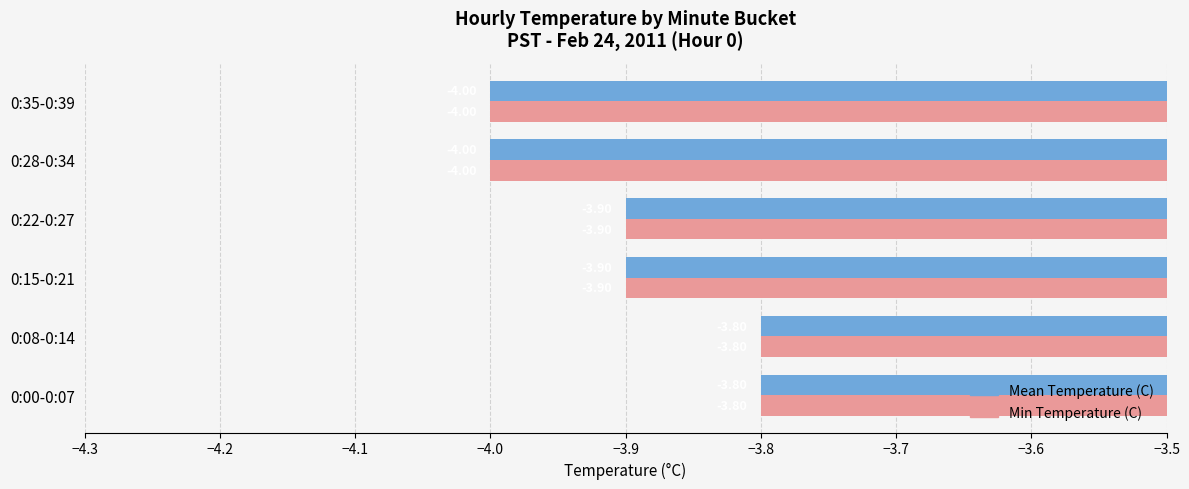

What is the lowest value of the Min Temperature (C) series?

-4.0